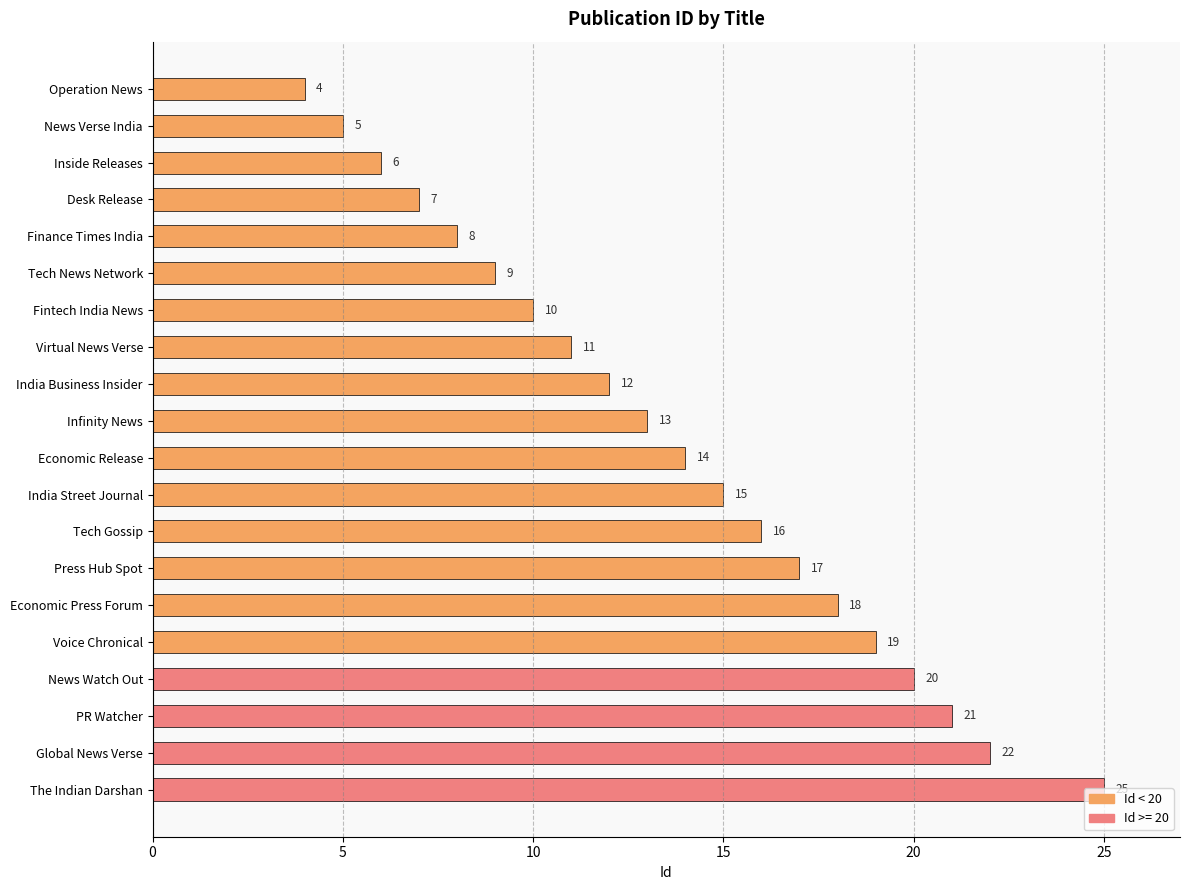

What is the sum of all values?

272